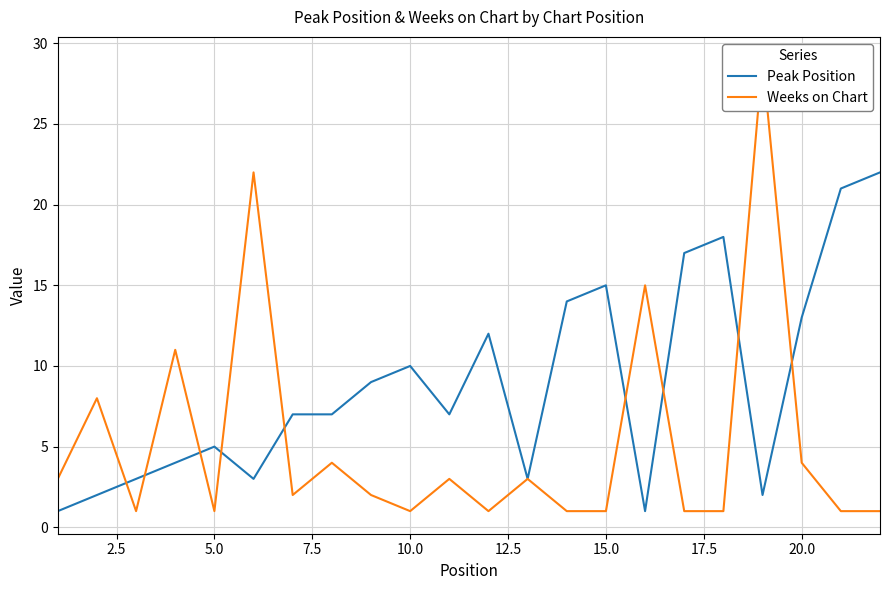

What is the highest value of the Peak Position series?

22